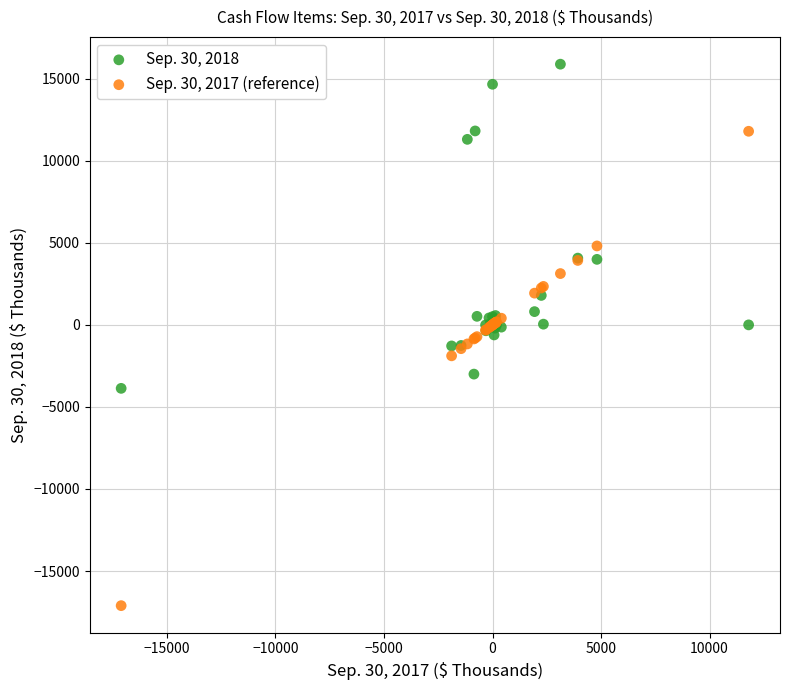

Which series has the widest spread of Y values?

Sep. 30, 2017 (reference)